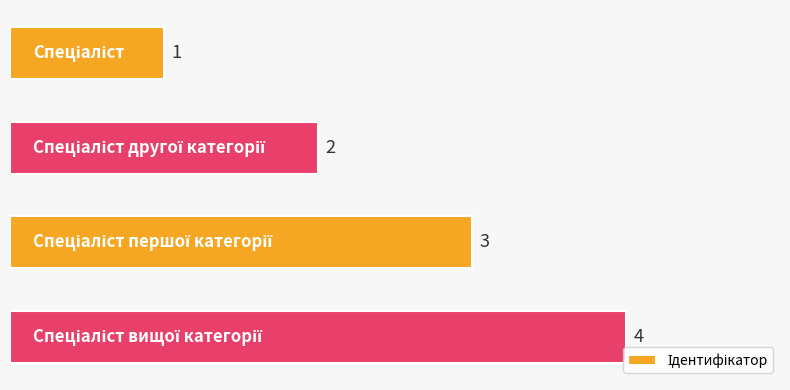

What is the value of the 2nd bar from the top?

2